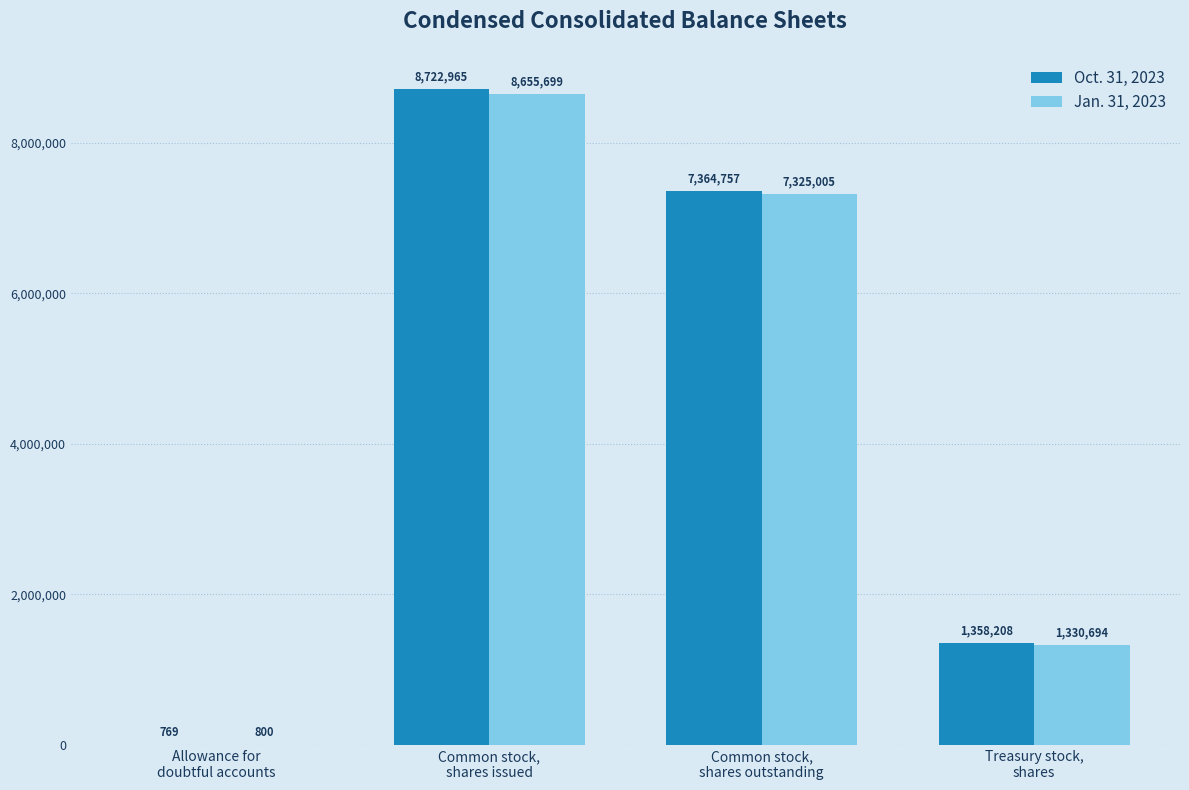

Between Common stock,
shares issued and Treasury stock,
shares, which series saw the biggest shift?

Oct. 31, 2023